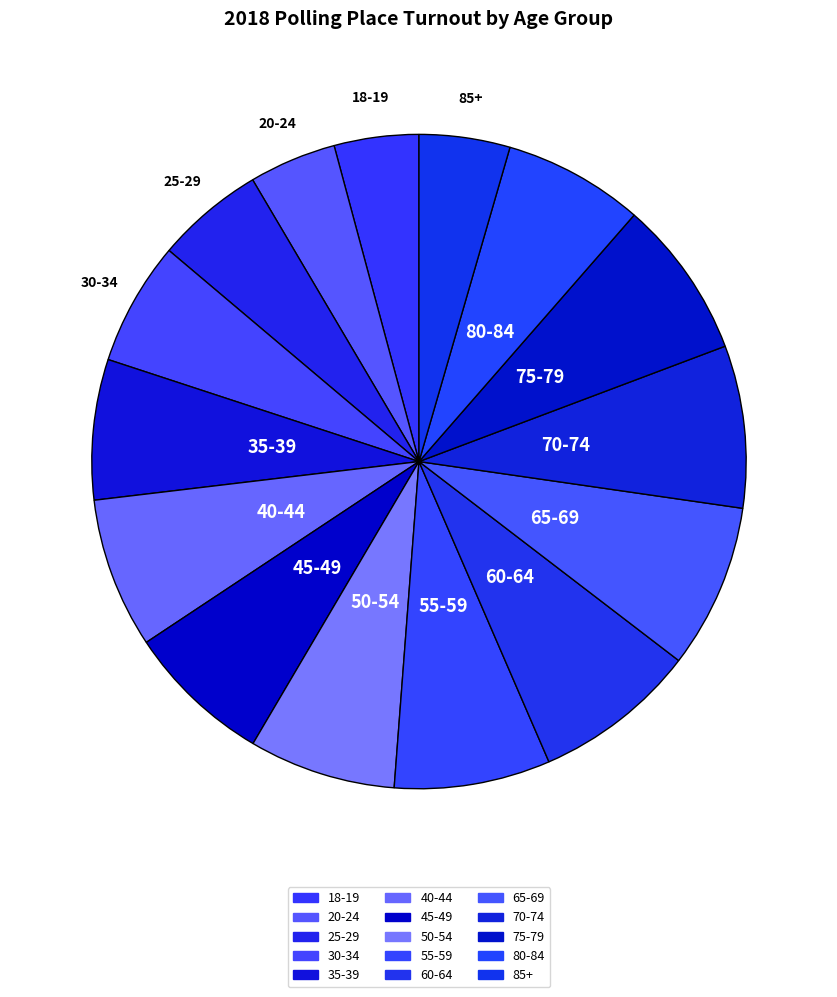

Is the sum of 85+ and 50-54 greater than half?

No